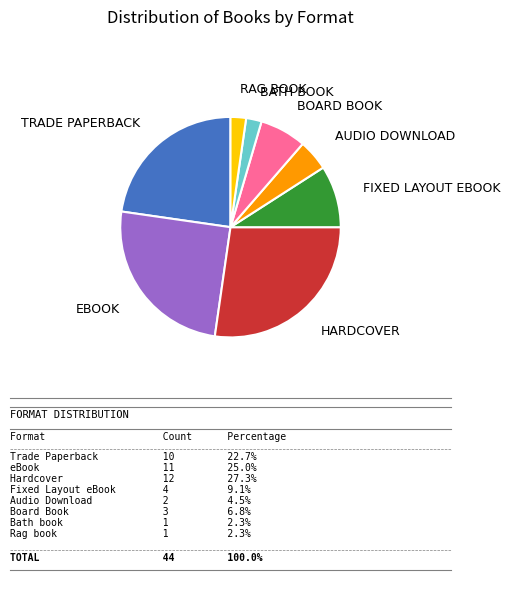

What is the ratio of the value at Audio Download to the value at Board Book?

0.7